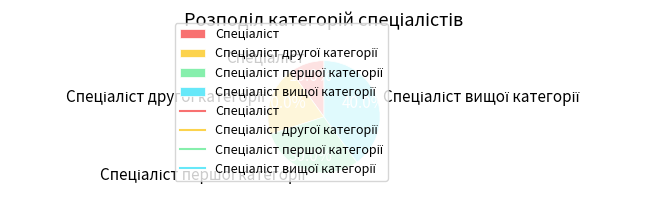

Does any single category account for the majority?

No